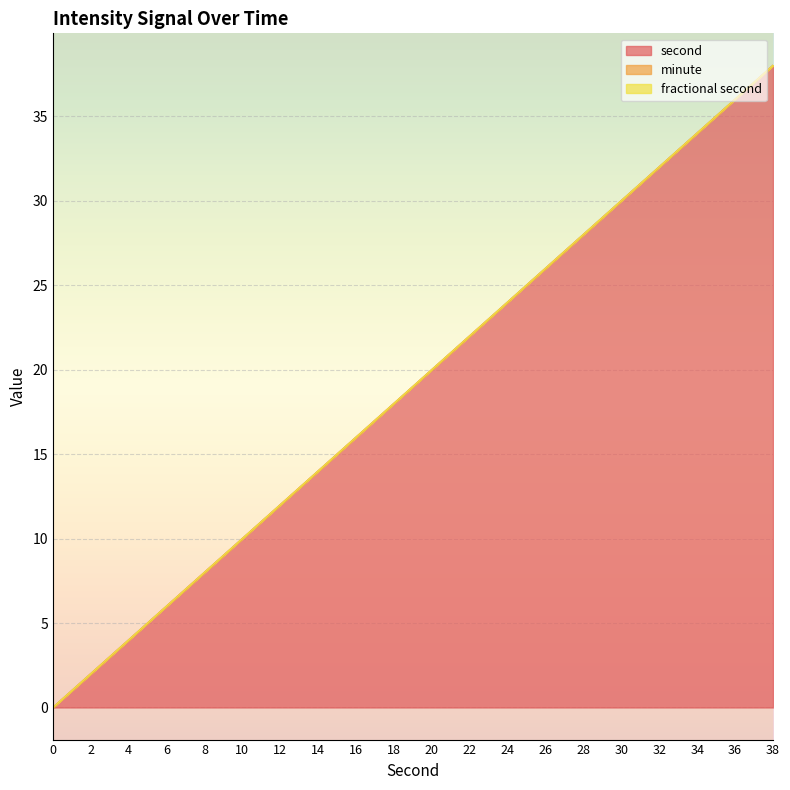

True or false: second and fractional second intersect in this chart.

False